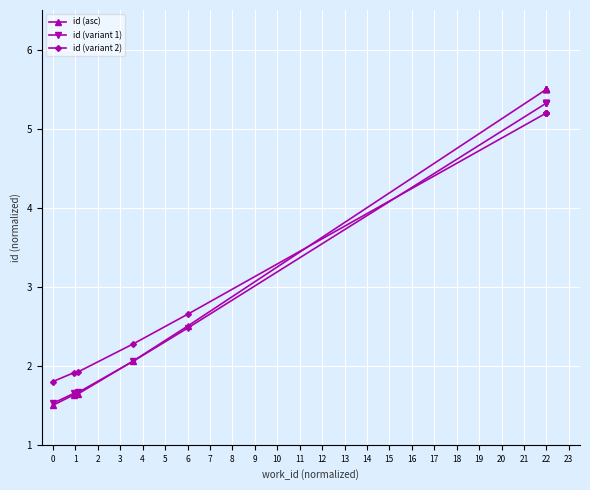

Is it true that id (variant 2) equals 2.3 at 3?

True